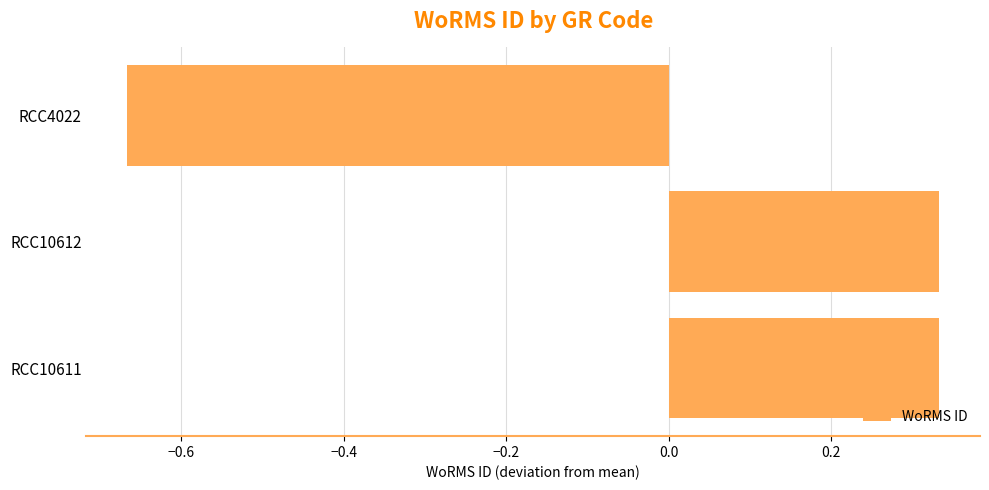

What is the change in value from RCC10611 to RCC4022?

-1.0